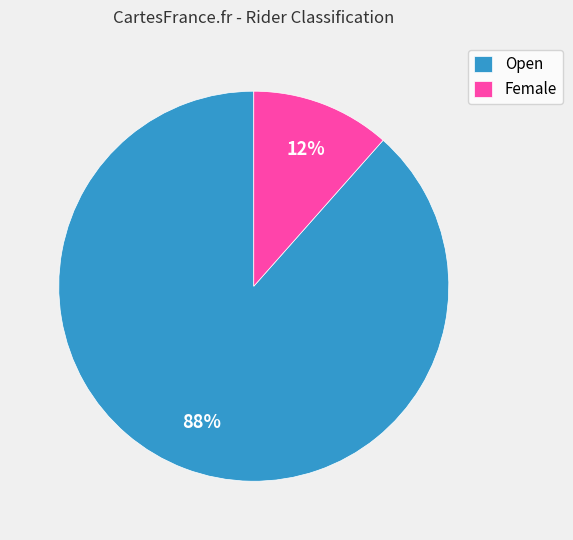

What is the majority slice?

Open